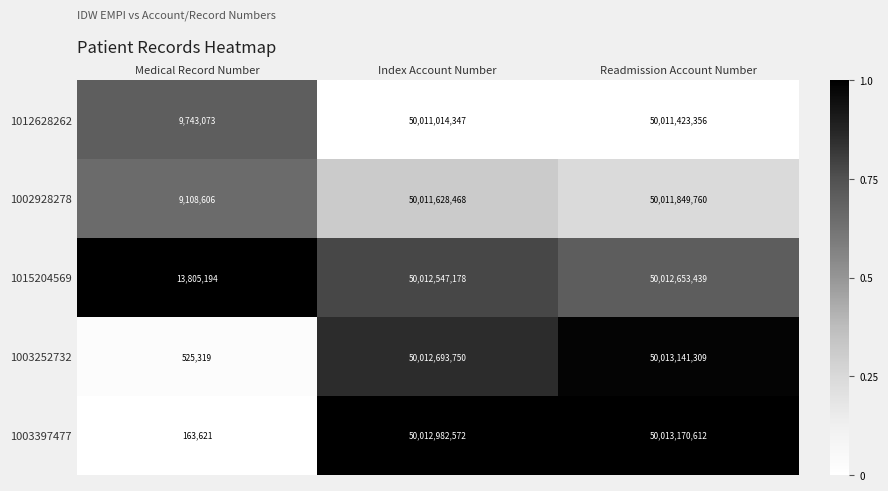

How many data points in 1003397477 are less than 50012982572?

1